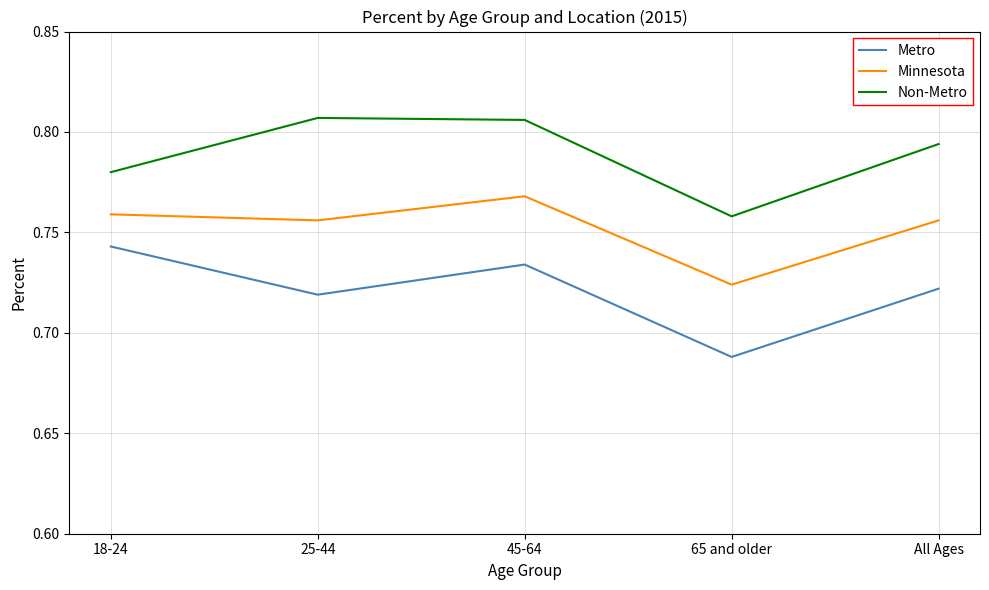

Where is Metro nearest to the value 0?

65 and older